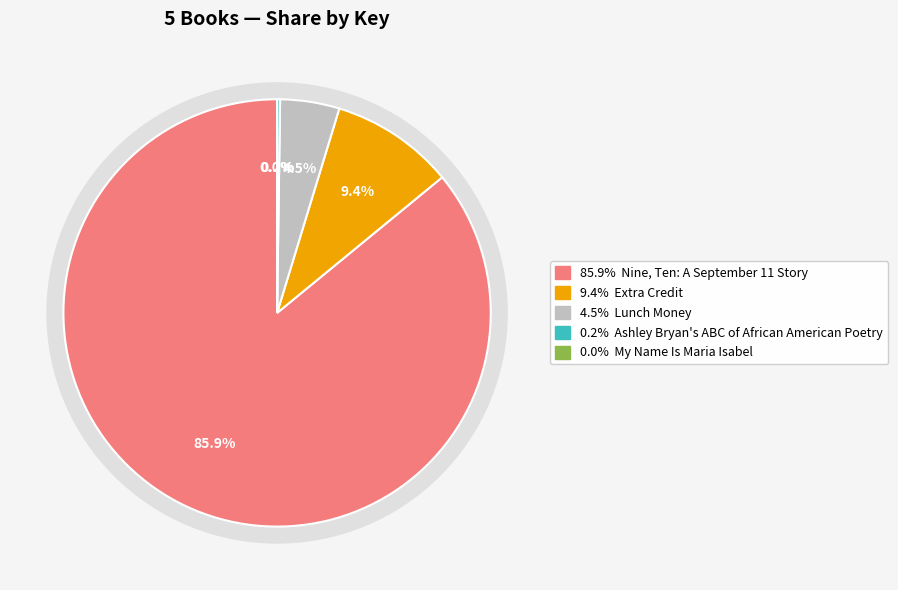

Is Ashley Bryan's ABC of African American Poetry the majority of the pie?

No